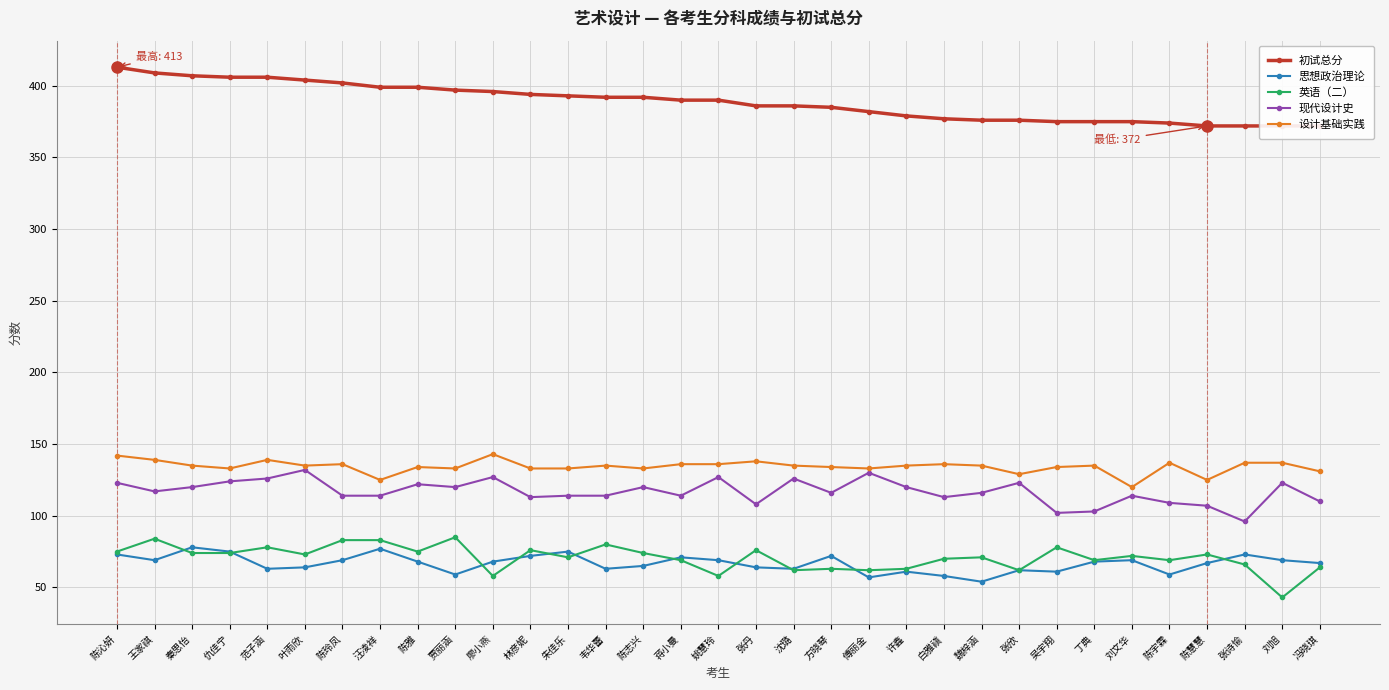

Is the value of 现代设计史 at 魏梓涵 greater than the value of 英语（二） at 汪凌祥?

Yes